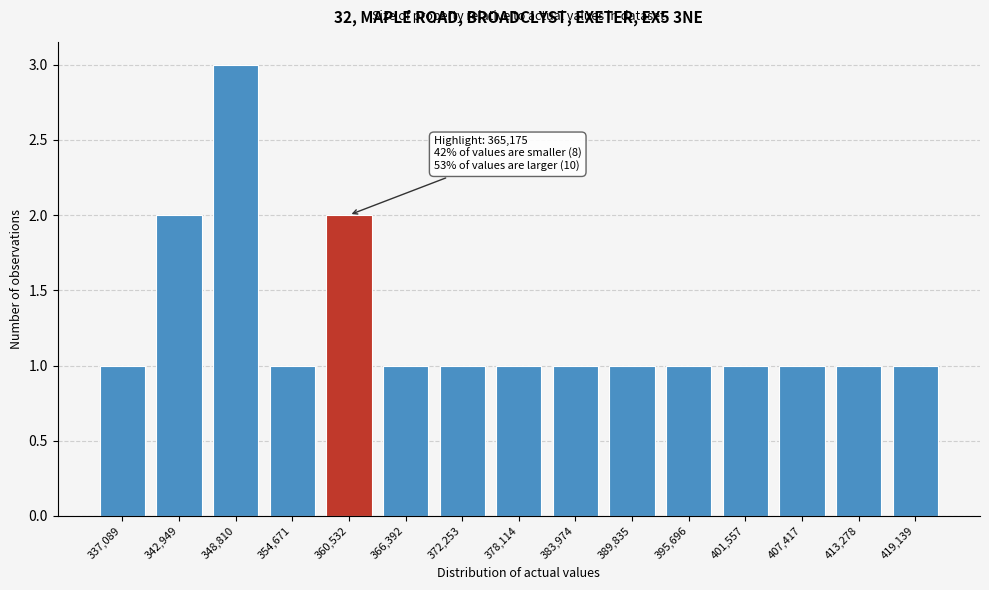

Reading left to right, list all the values displayed in this chart.

337,089=1	342,949=2	348,810=3	354,671=1	360,532=2	366,392=1	372,253=1	378,114=1	383,974=1	389,835=1	395,696=1	401,557=1	407,417=1	413,278=1	419,139=1